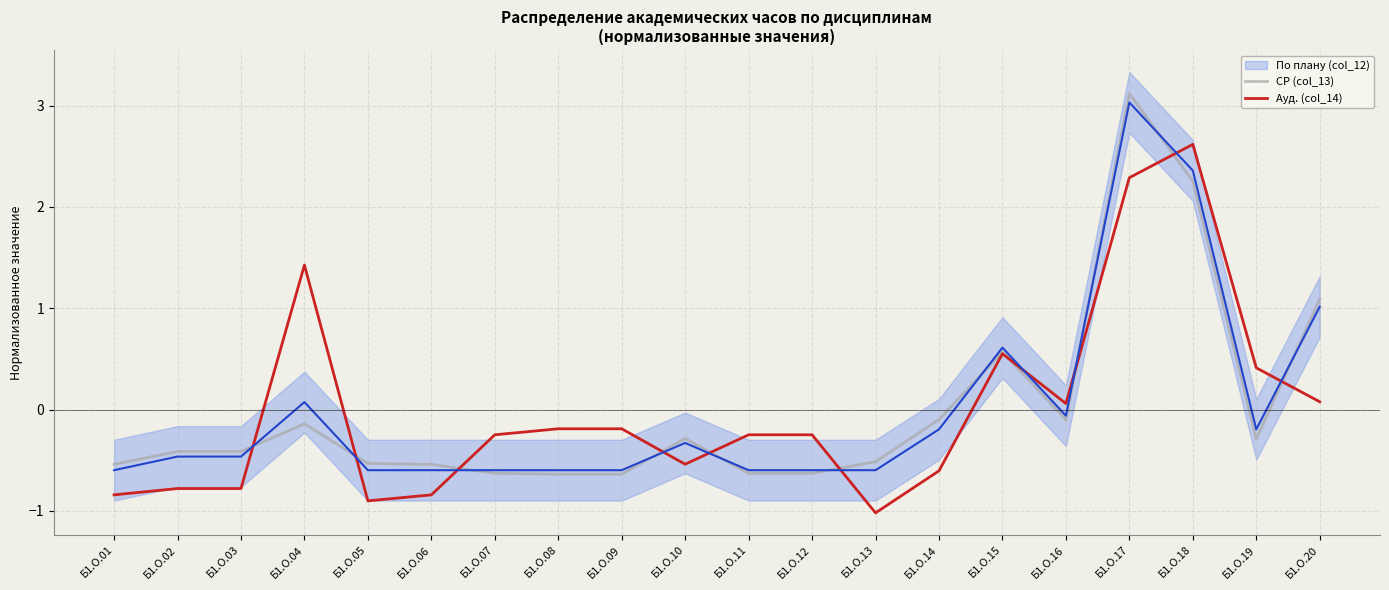

What is the difference between the maximum and minimum values in the Ауд. (col_14) series?

3.6